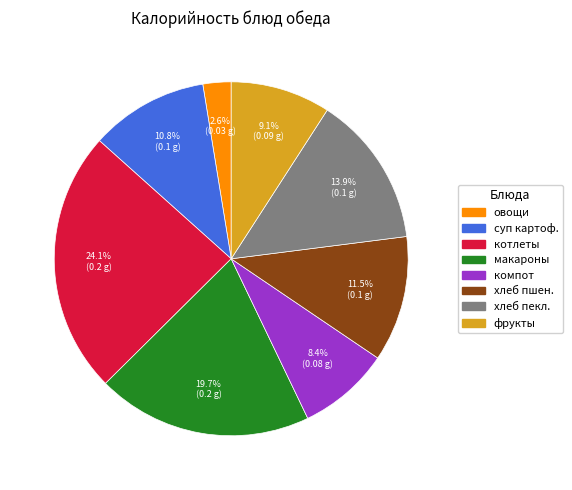

Does any single category account for the majority?

No